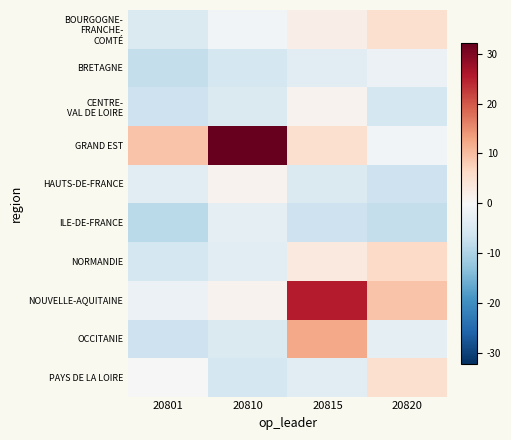

Which series changed the most between 20801 and 20810?

GRAND EST